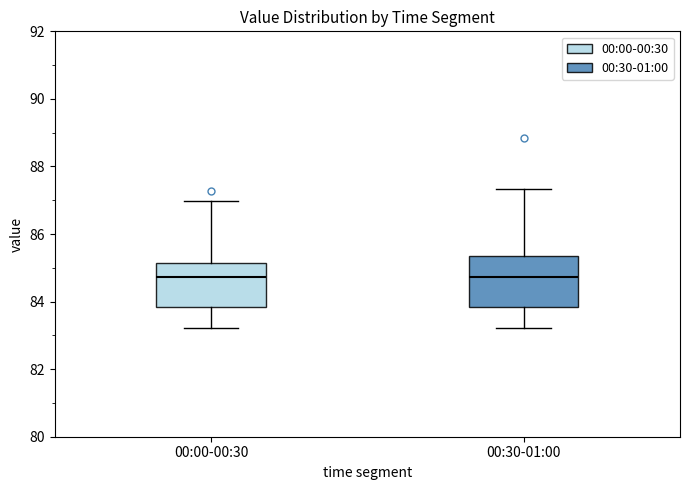

Reading left to right, read every box against the y-axis: the position of its median line, the range the box covers, and the ends of its whiskers. The values are not printed on the chart, so give them approximately, as read against the axis.

00:00-00:30: median 84.8, box 83.8 to 85.2, whiskers 83.2 to 87.0
00:30-01:00: median 84.8, box 83.8 to 85.4, whiskers 83.2 to 87.4